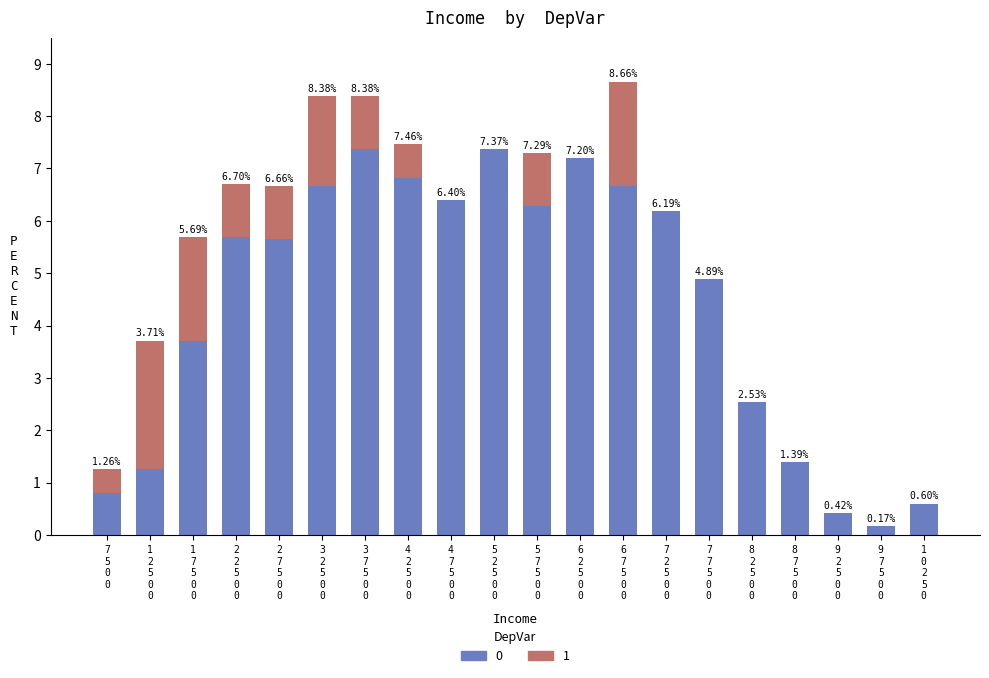

What is the sum of all 0 values?

88.1